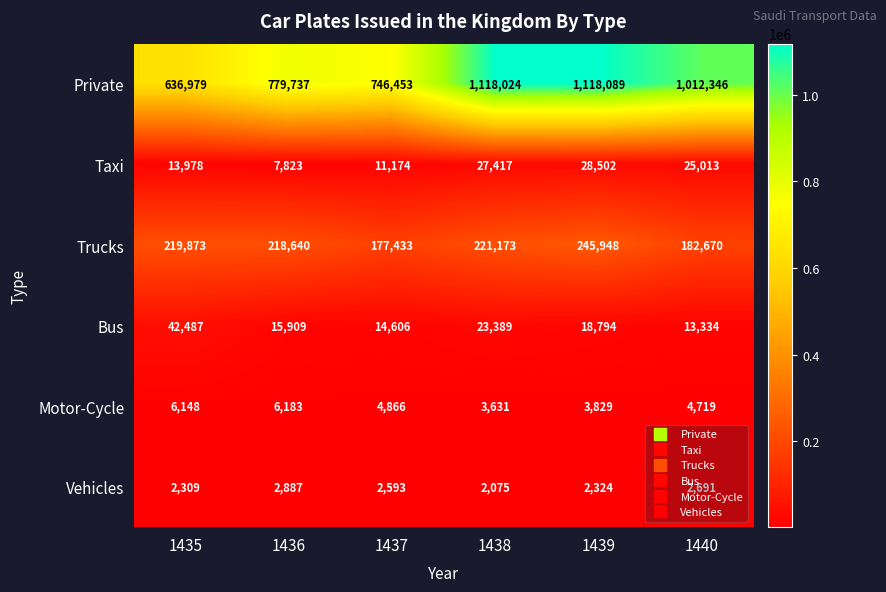

At how many categories does at least one series exceed 185813?

6